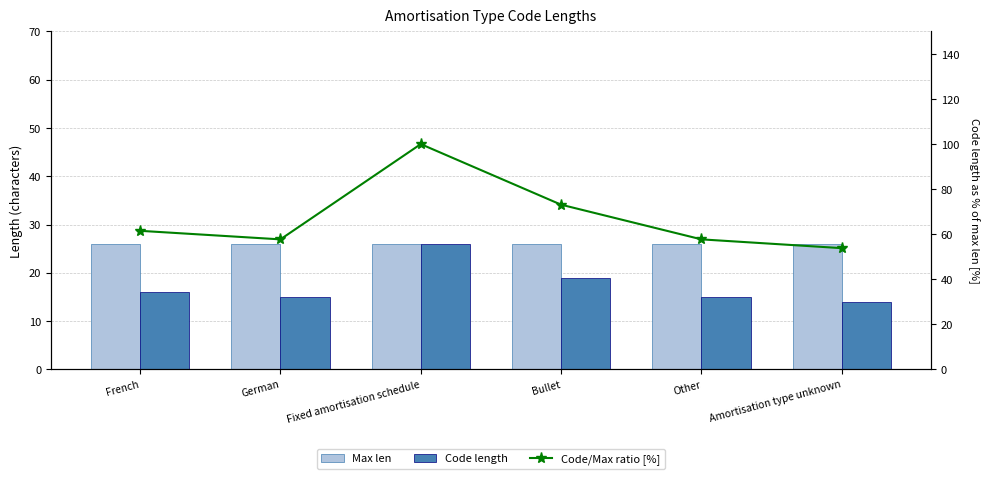

At which category does the chart reach its peak across all series?

Fixed amortisation schedule